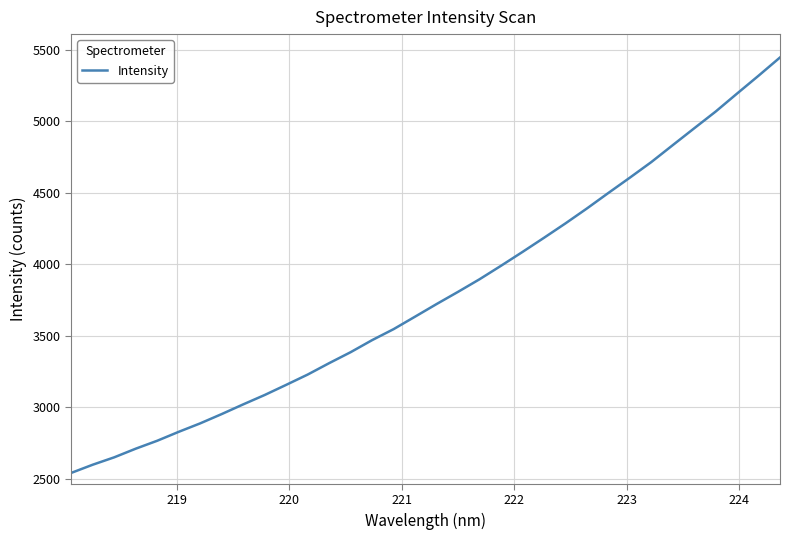

What is the minimum value shown in the chart?

2540.1